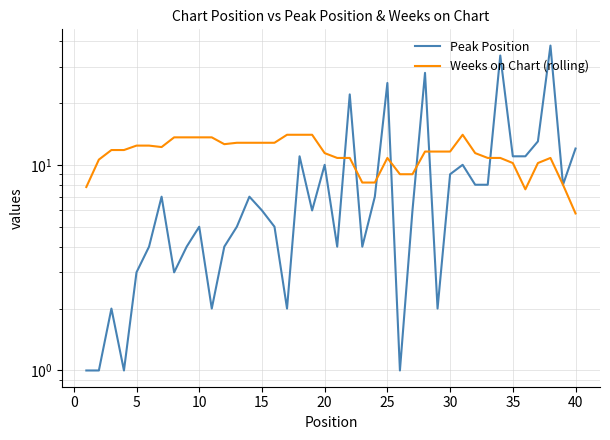

What are all the series names shown in the legend?

Peak Position, Weeks on Chart (rolling)